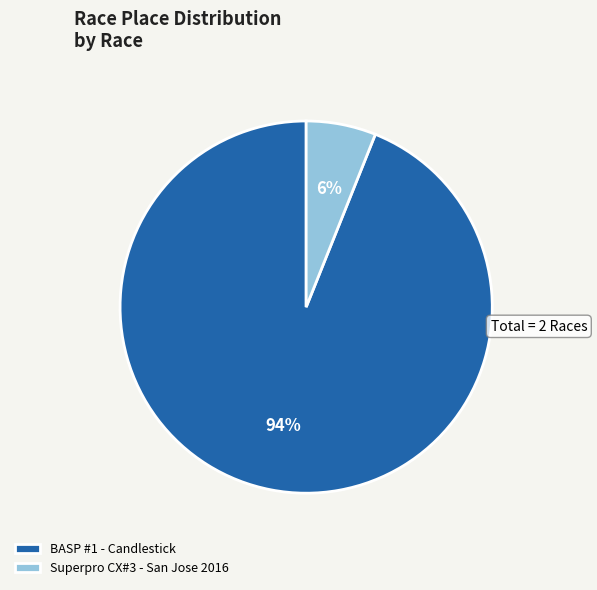

What is the majority slice?

BASP #1 - Candlestick